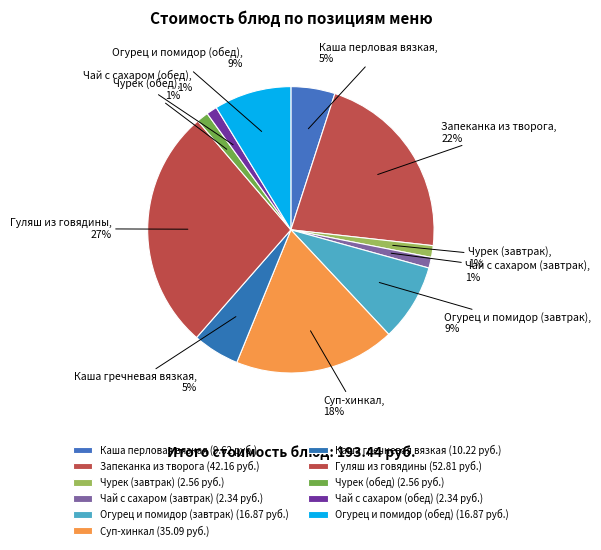

True or false: Огурец и помидор (обед) accounts for 9% of the total.

True